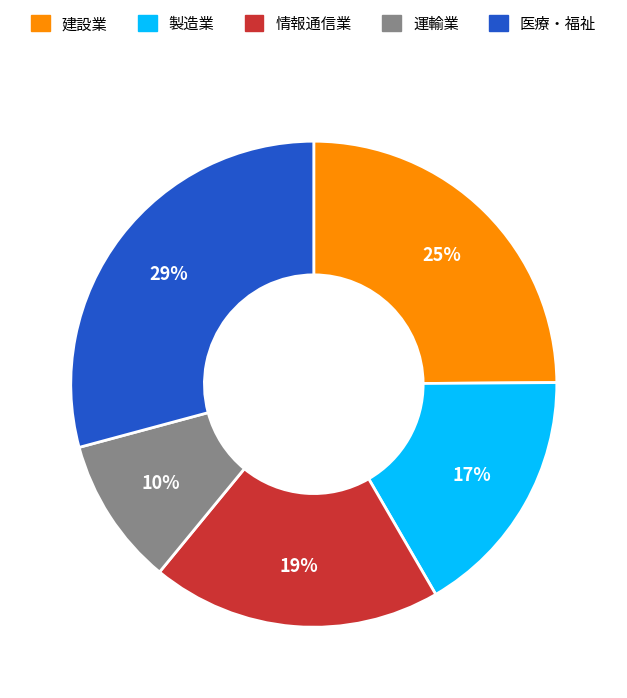

Does any single category account for the majority?

No